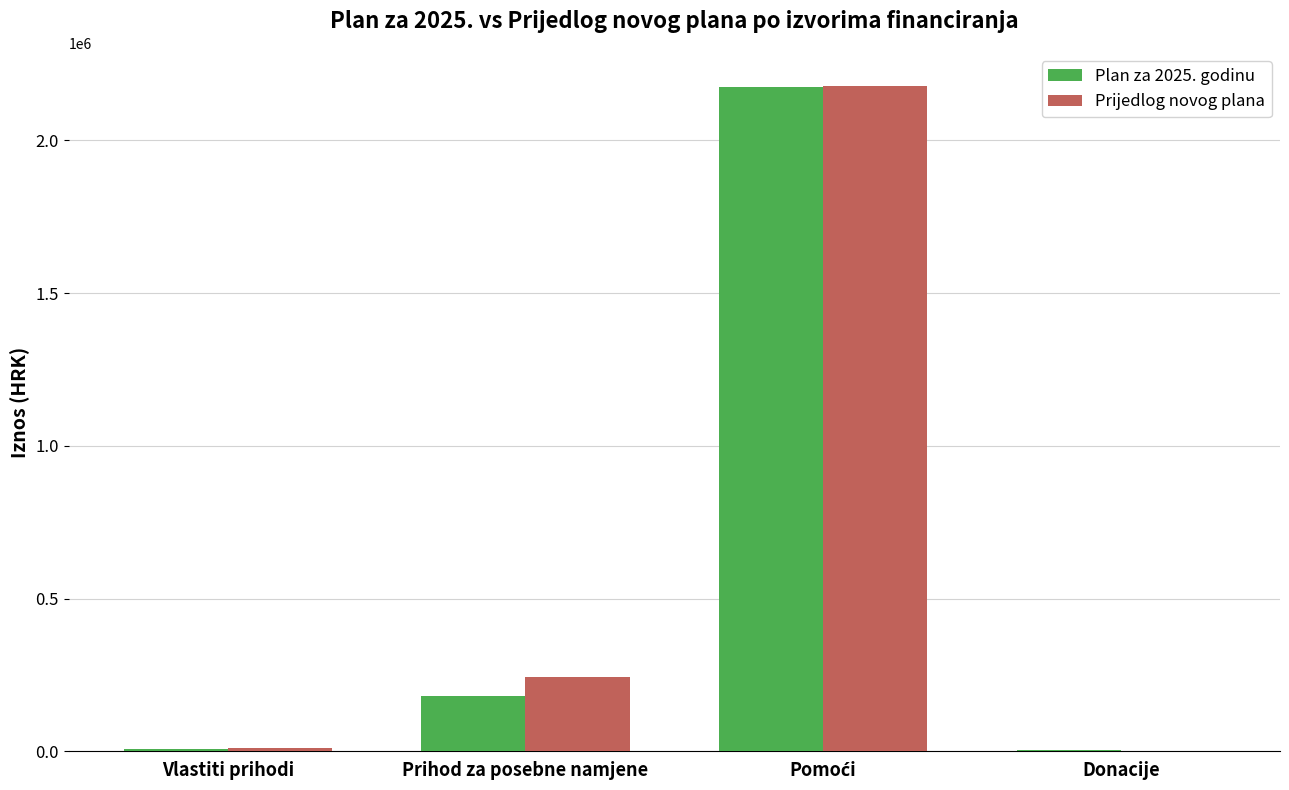

What are all the series names shown in the legend?

Plan za 2025. godinu, Prijedlog novog plana